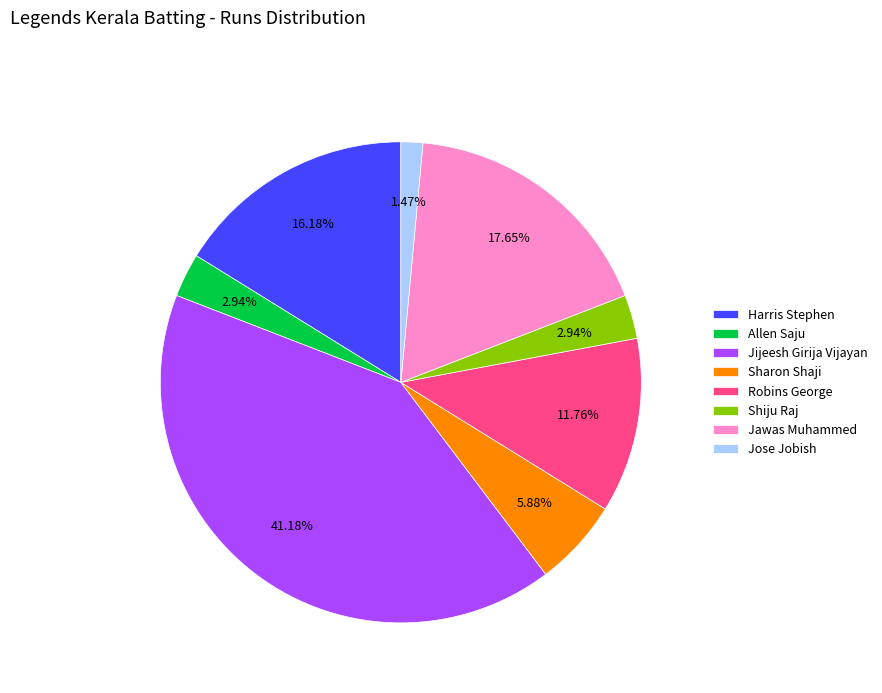

What percentage is NOT represented by Jijeesh Girija Vijayan?

58.8%